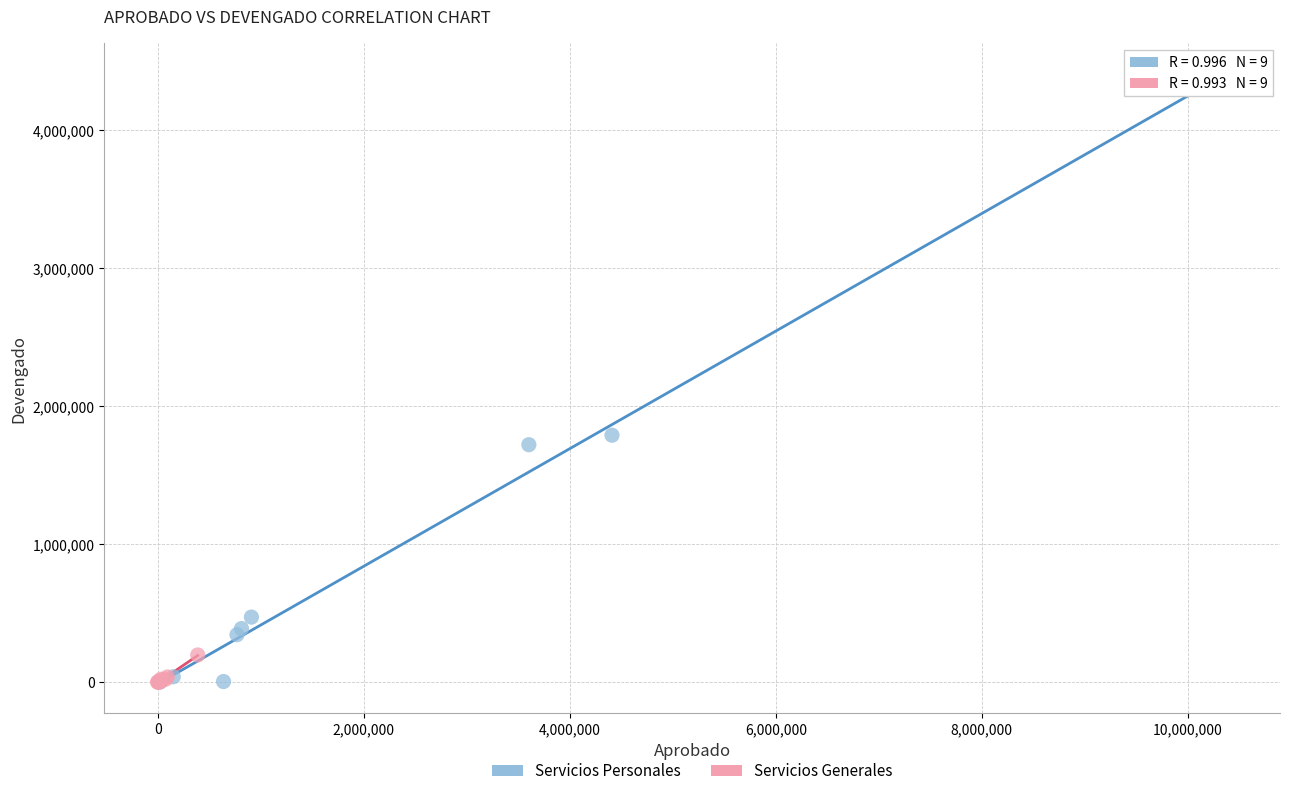

Which series reaches the maximum Y coordinate?

Servicios Personales